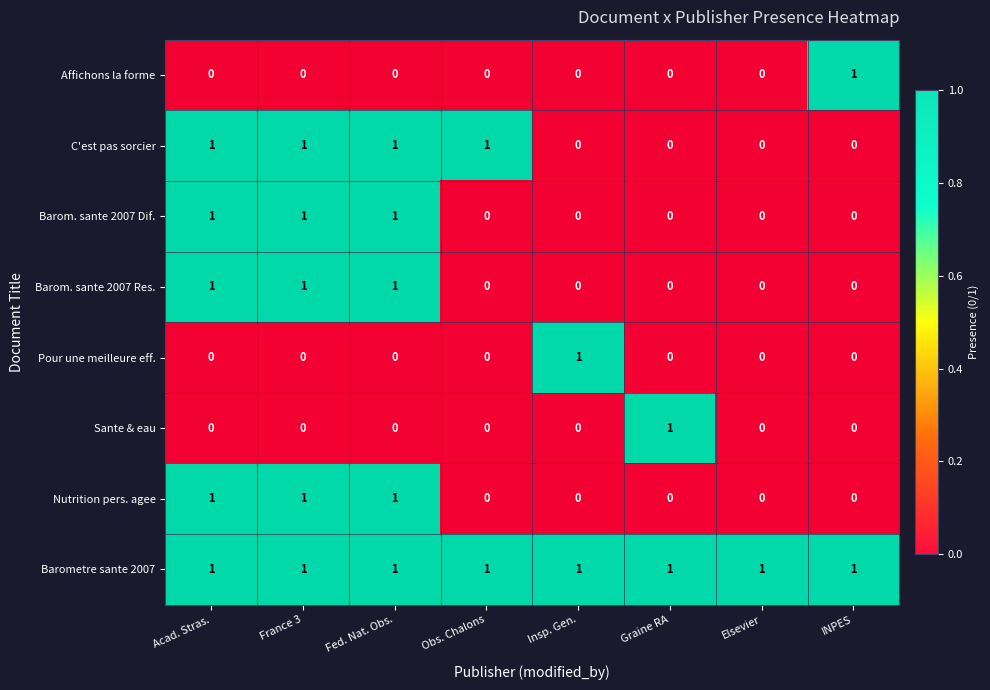

The value of Pour une meilleure eff. at Insp. Gen. is 0. True or false?

False